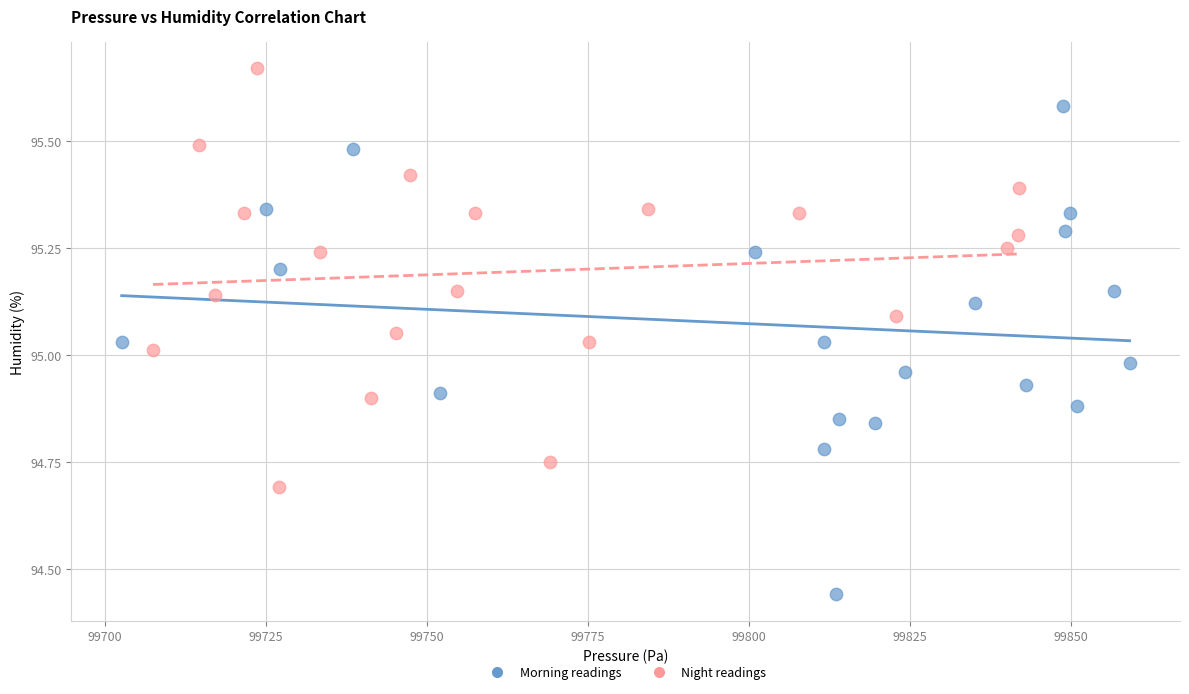

Which series has the widest spread of Y values?

Morning readings